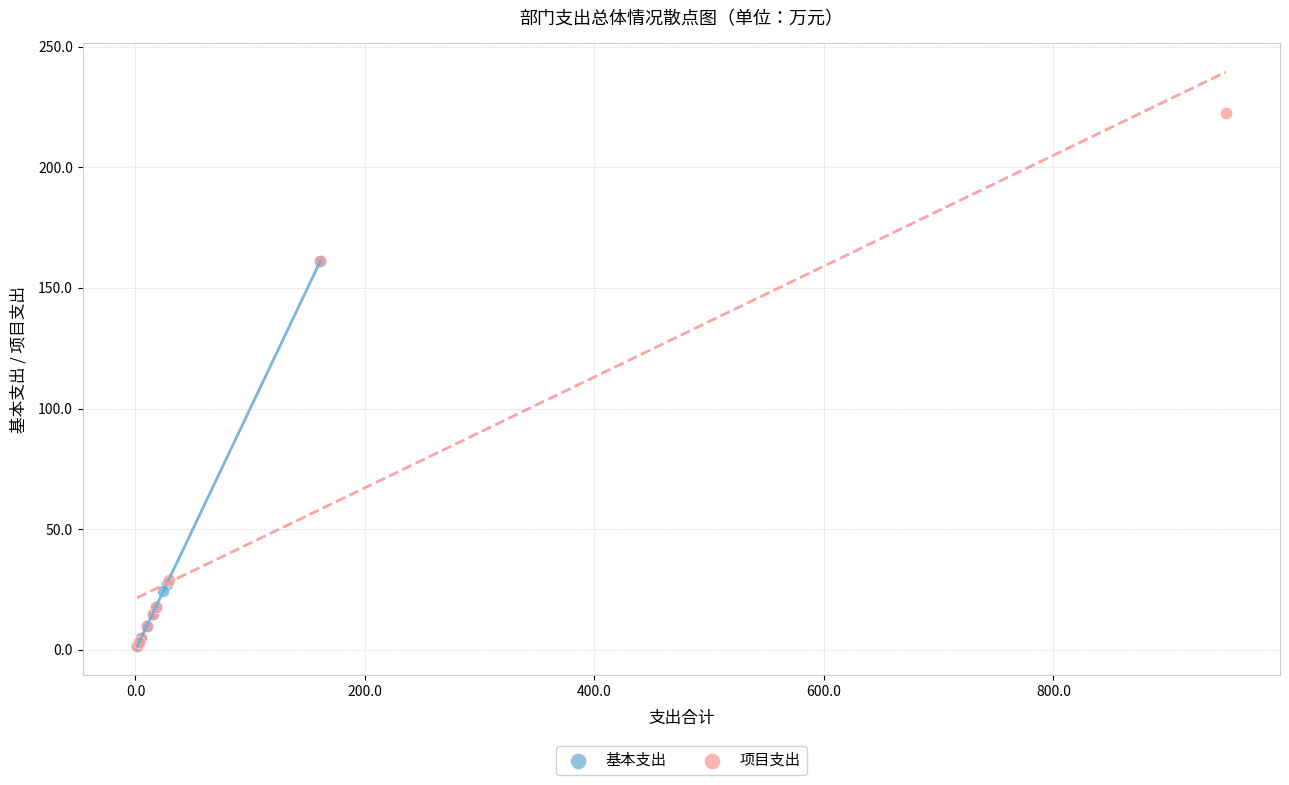

Which series has the widest spread of Y values?

项目支出